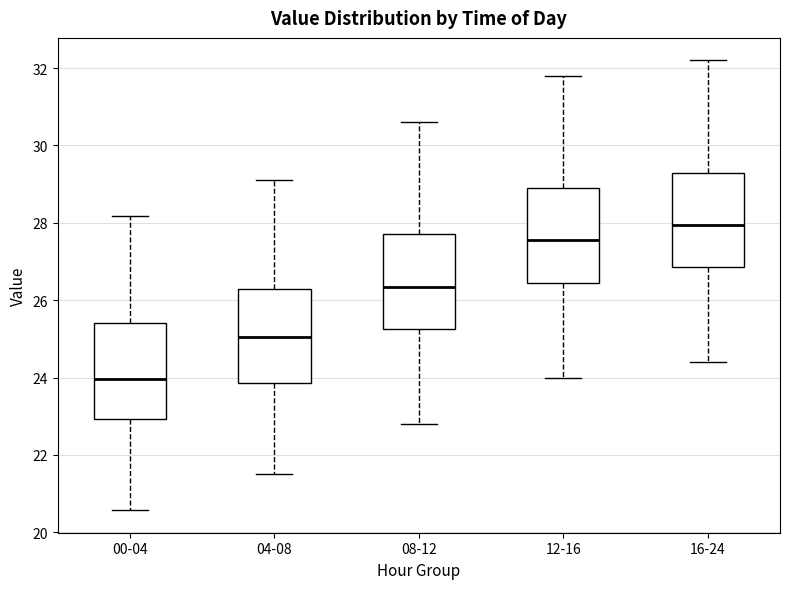

Reading left to right, read every box against the y-axis: the position of its median line, the range the box covers, and the ends of its whiskers. The values are not printed on the chart, so give them approximately, as read against the axis.

00-04: median 24.0, box 23.0 to 25.4, whiskers 20.6 to 28.2
04-08: median 25.0, box 23.8 to 26.4, whiskers 21.6 to 29.2
08-12: median 26.4, box 25.2 to 27.8, whiskers 22.8 to 30.6
12-16: median 27.6, box 26.4 to 29.0, whiskers 24.0 to 31.8
16-24: median 28.0, box 26.8 to 29.4, whiskers 24.4 to 32.2